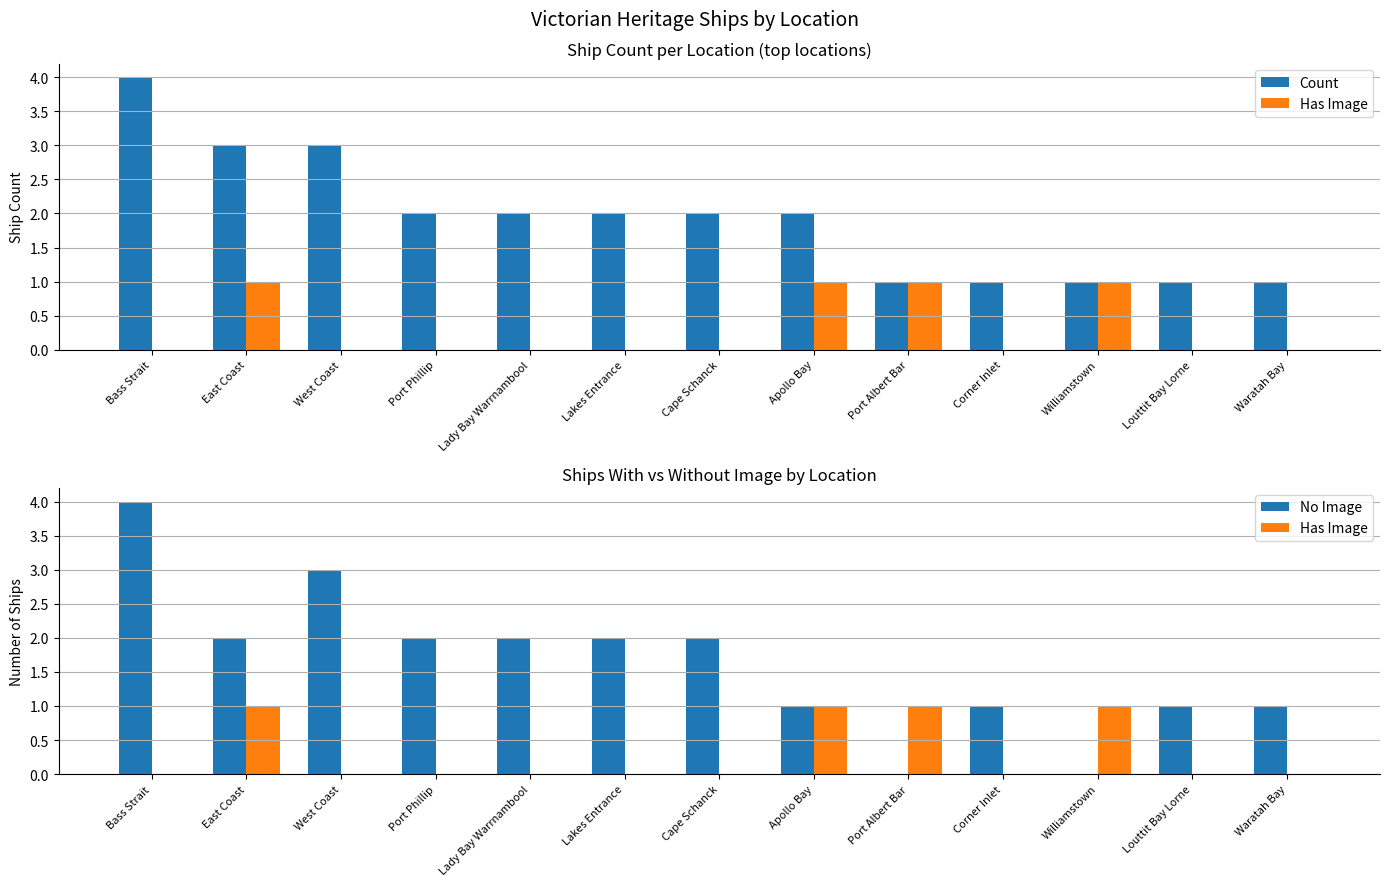

How many values in the Count series exceed 2?

3